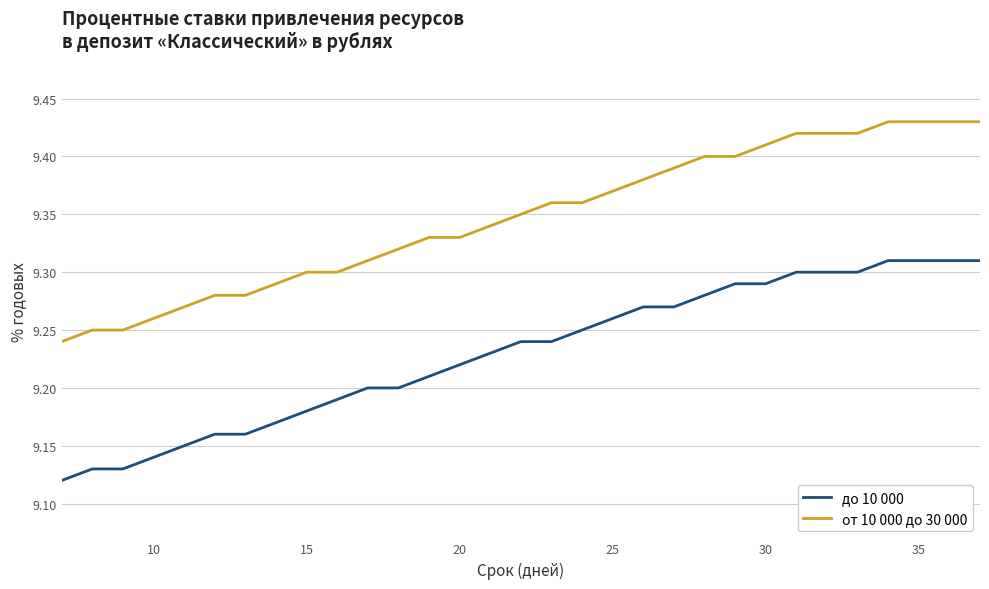

Which series has the largest total across all categories?

от 10 000 до 30 000